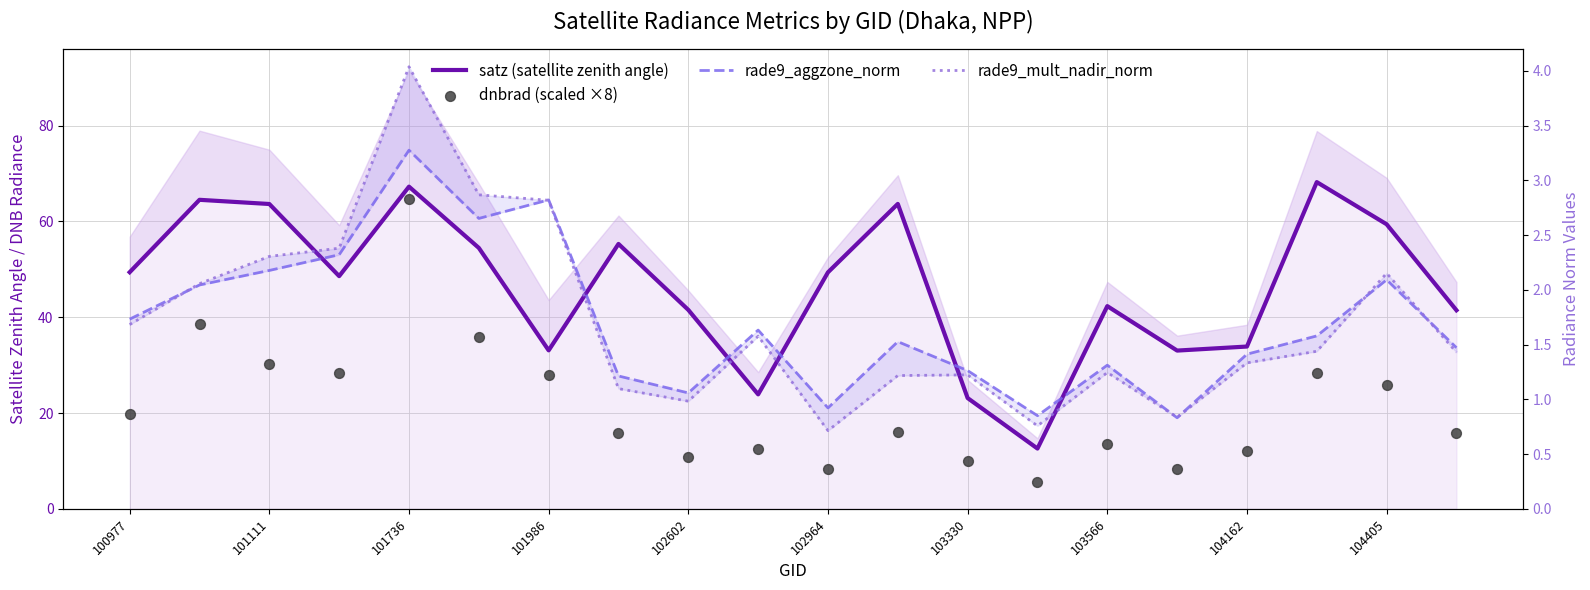

At how many categories does at least one series exceed 51?

8